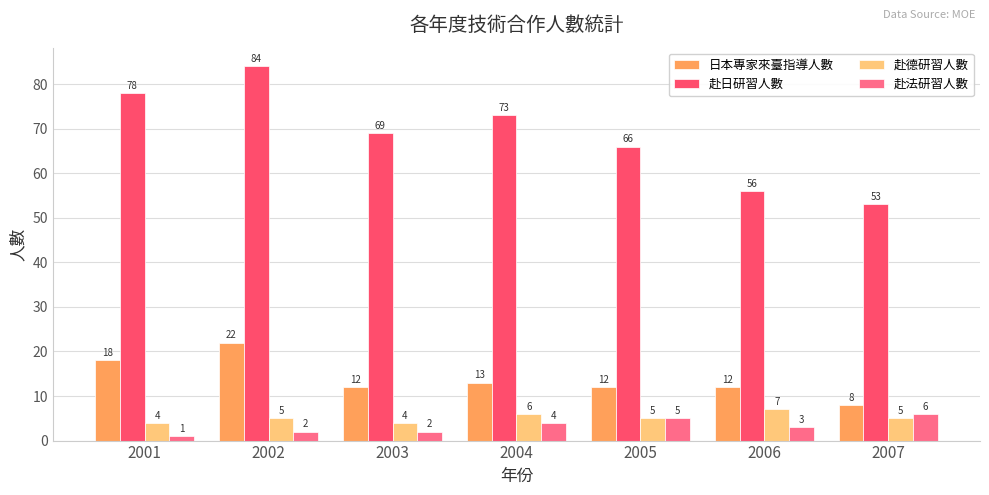

Does the chart contain stacked bars?

No